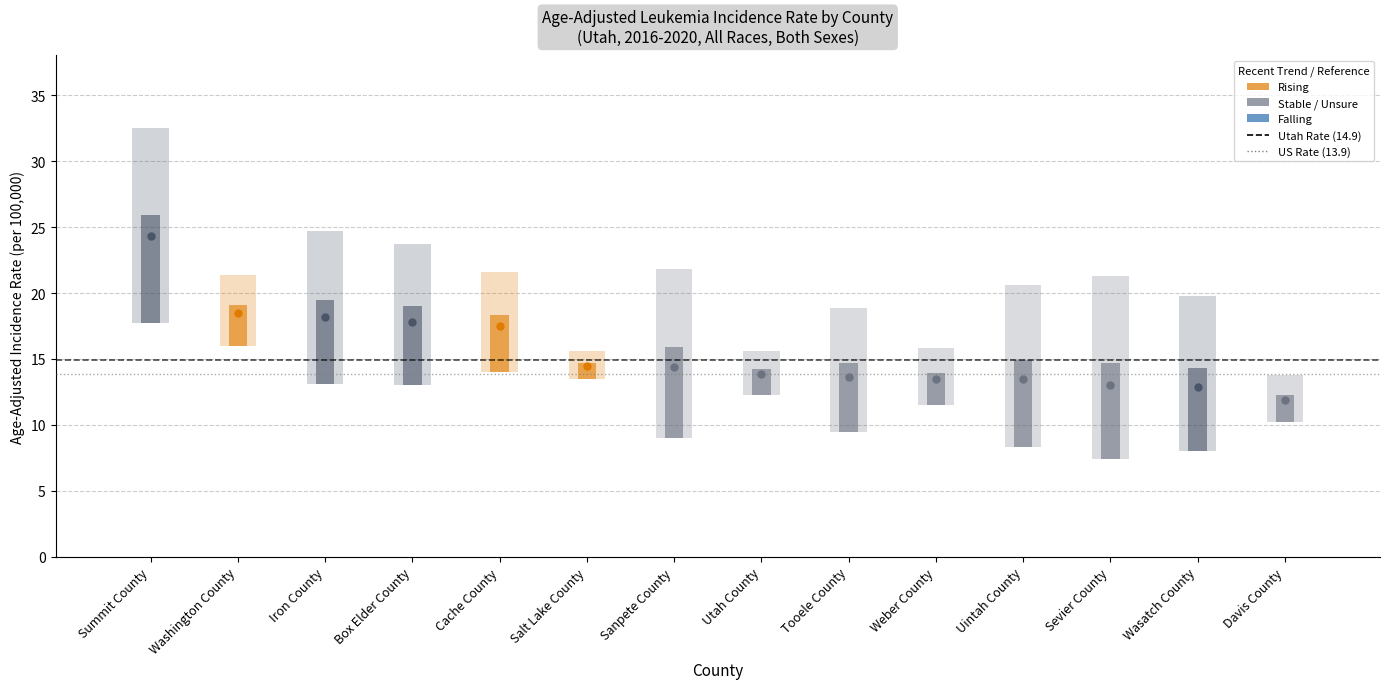

What is the sum of the Lower 95% CI values at Cache County and Washington County?

30.0